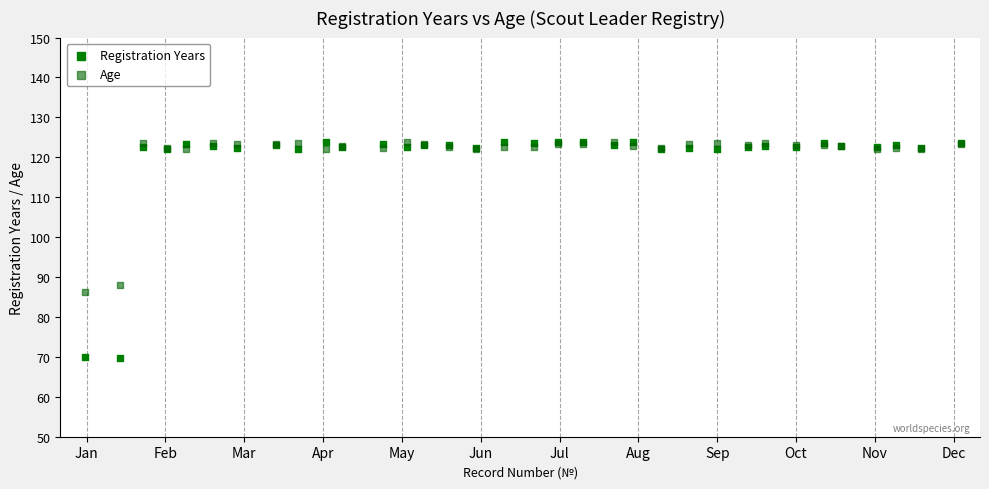

What are all the series names shown in the legend?

Registration Years, Age